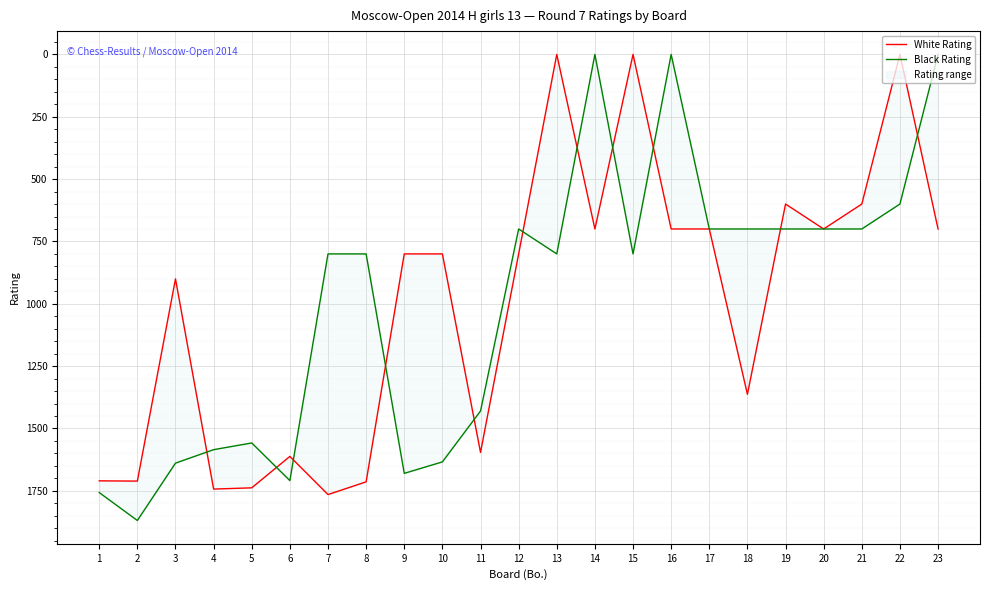

Which series has the largest range (max minus min)?

Black Rating